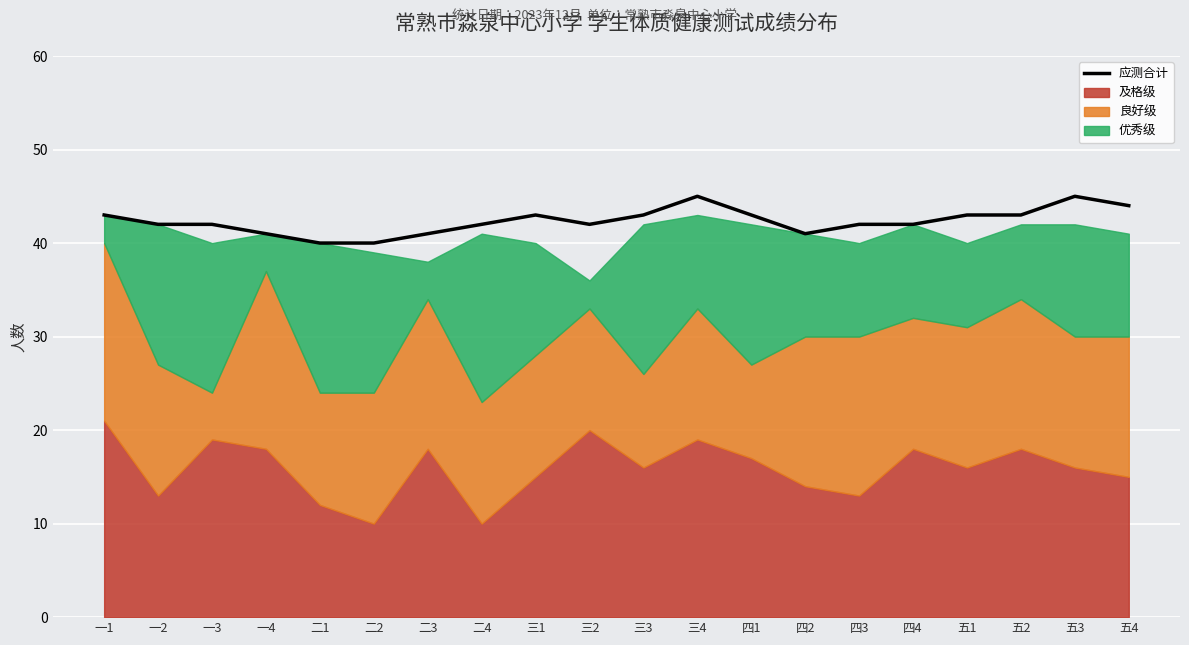

List the labels in order of value, smallest first.

二1, 二2, 一4, 二3, 四2, 一2, 一3, 二4, 三2, 四3, 四4, 一1, 三1, 三3, 四1, 五1, 五2, 五4, 三4, 五3